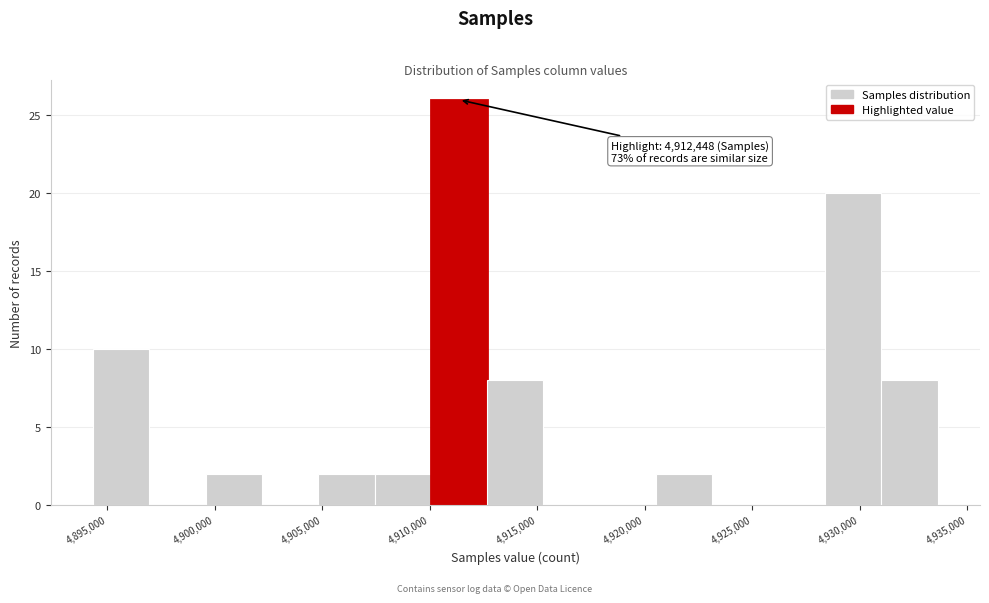

Which range on the x-axis has the tallest bar?

4910000 to 4912500